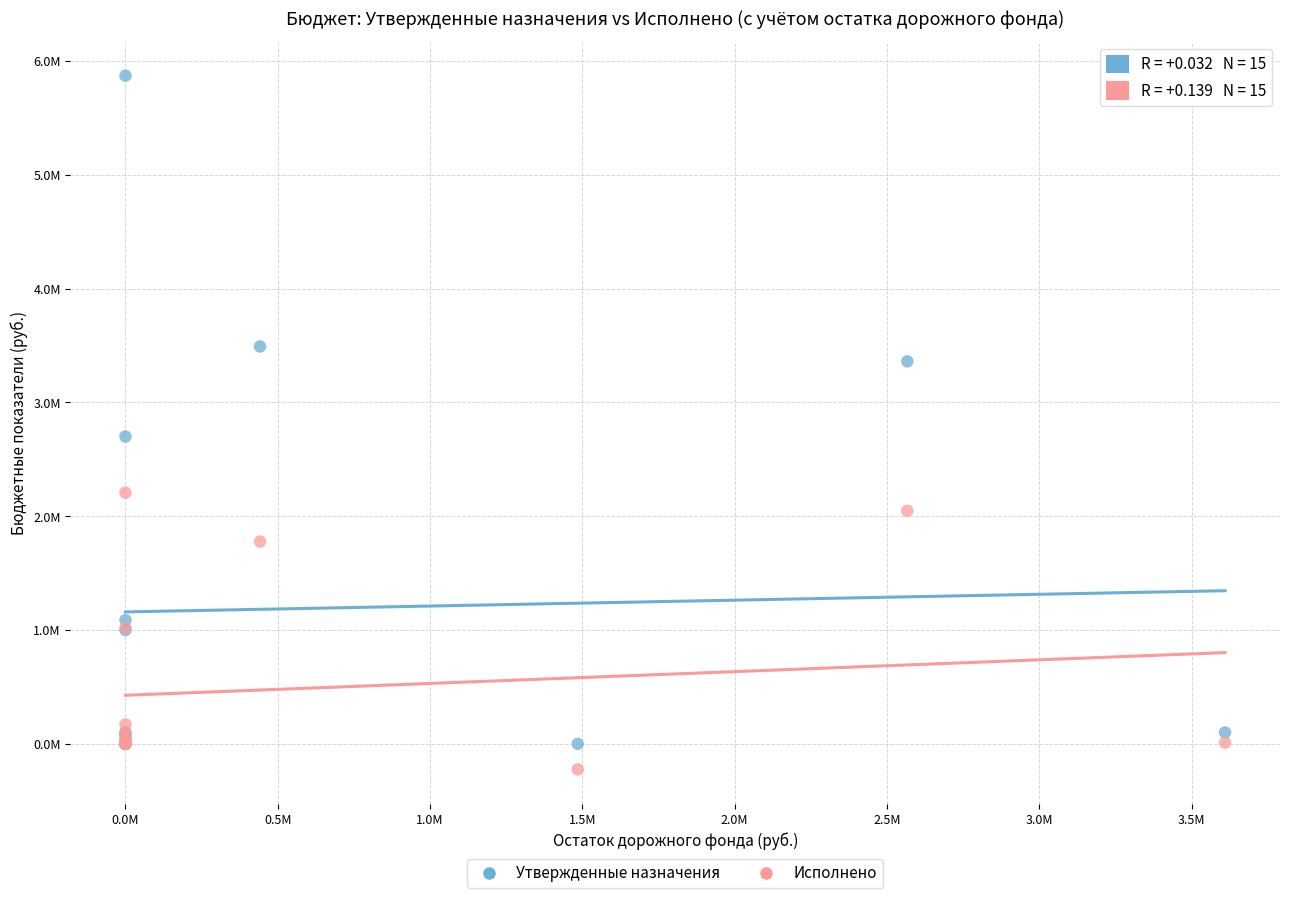

What are all the series names shown in the legend?

Утвержденные назначения, Исполнено